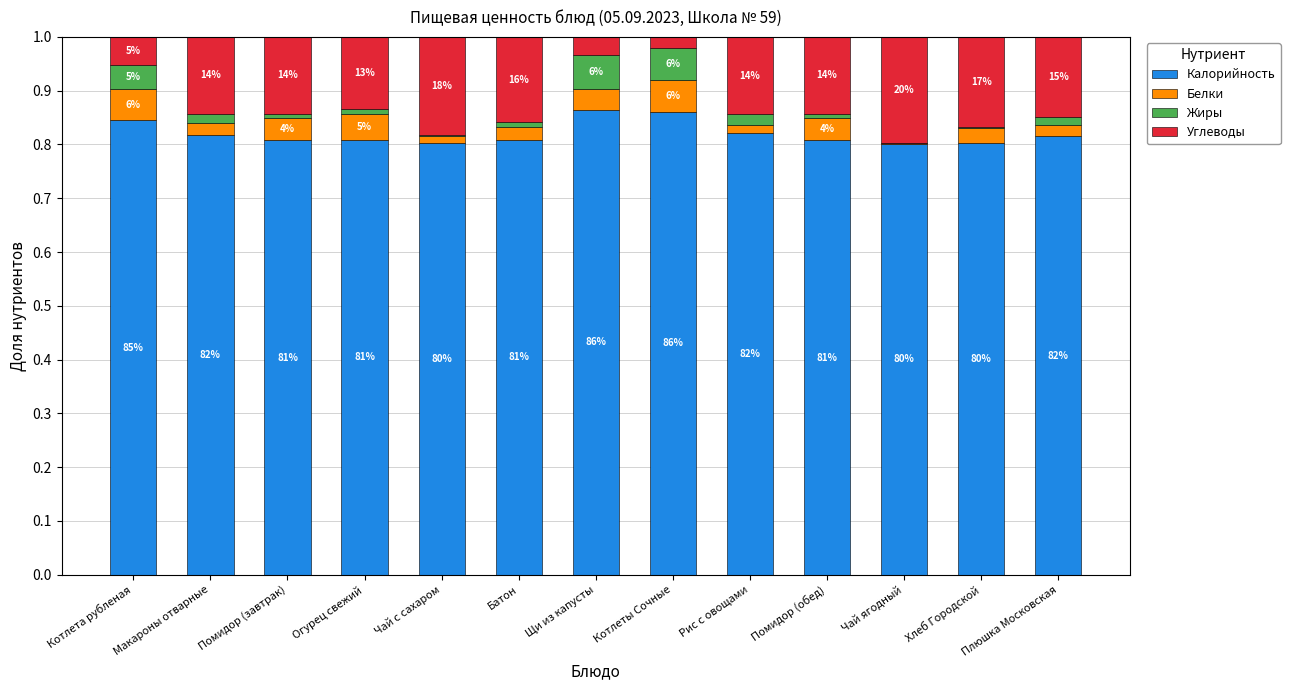

Which series changed the most between Помидор (завтрак) and Плюшка Московская?

Белки